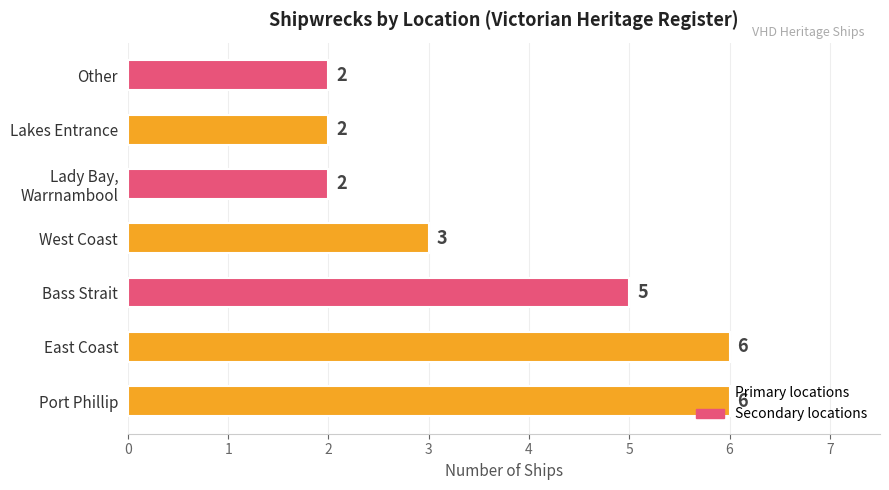

The chart shows a value of 2 at Lakes Entrance. True or false?

True